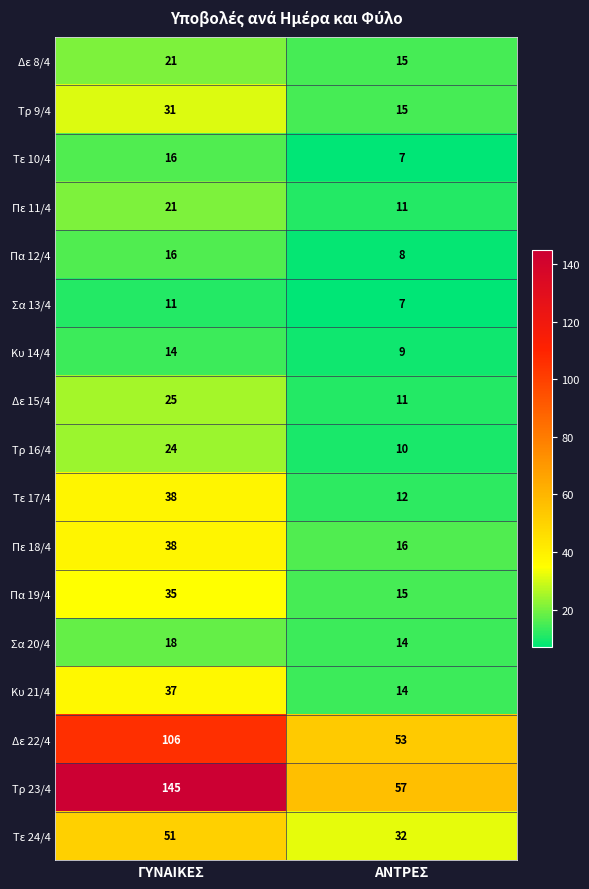

What is the average value of the Πα 19/4 series?

25